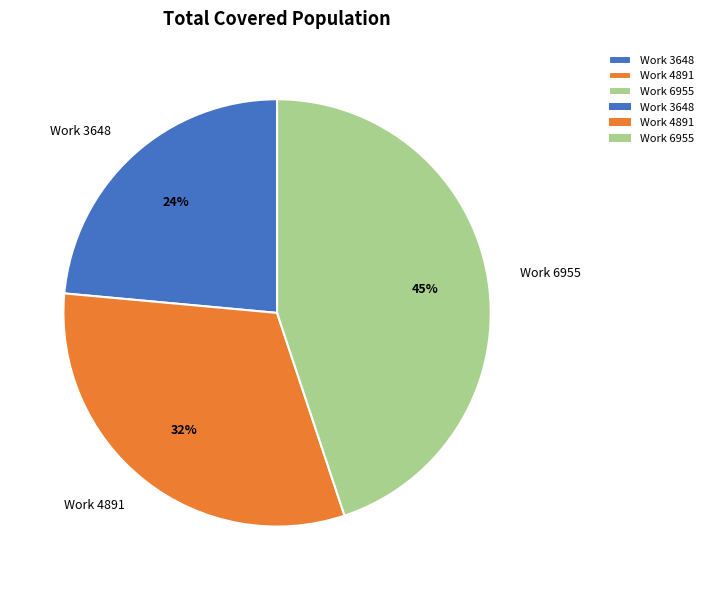

How many slices are in this pie chart?

3